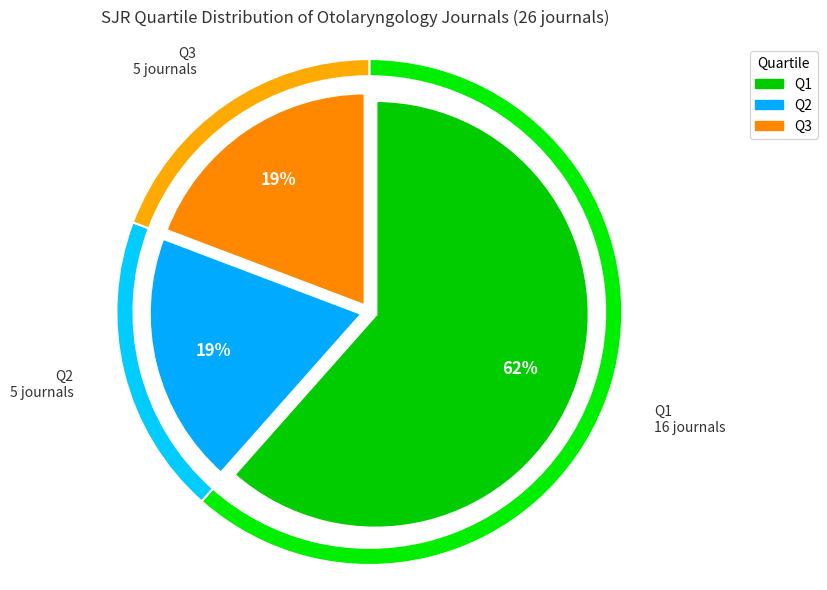

To the nearest percent, what portion does Q1 represent?

62%